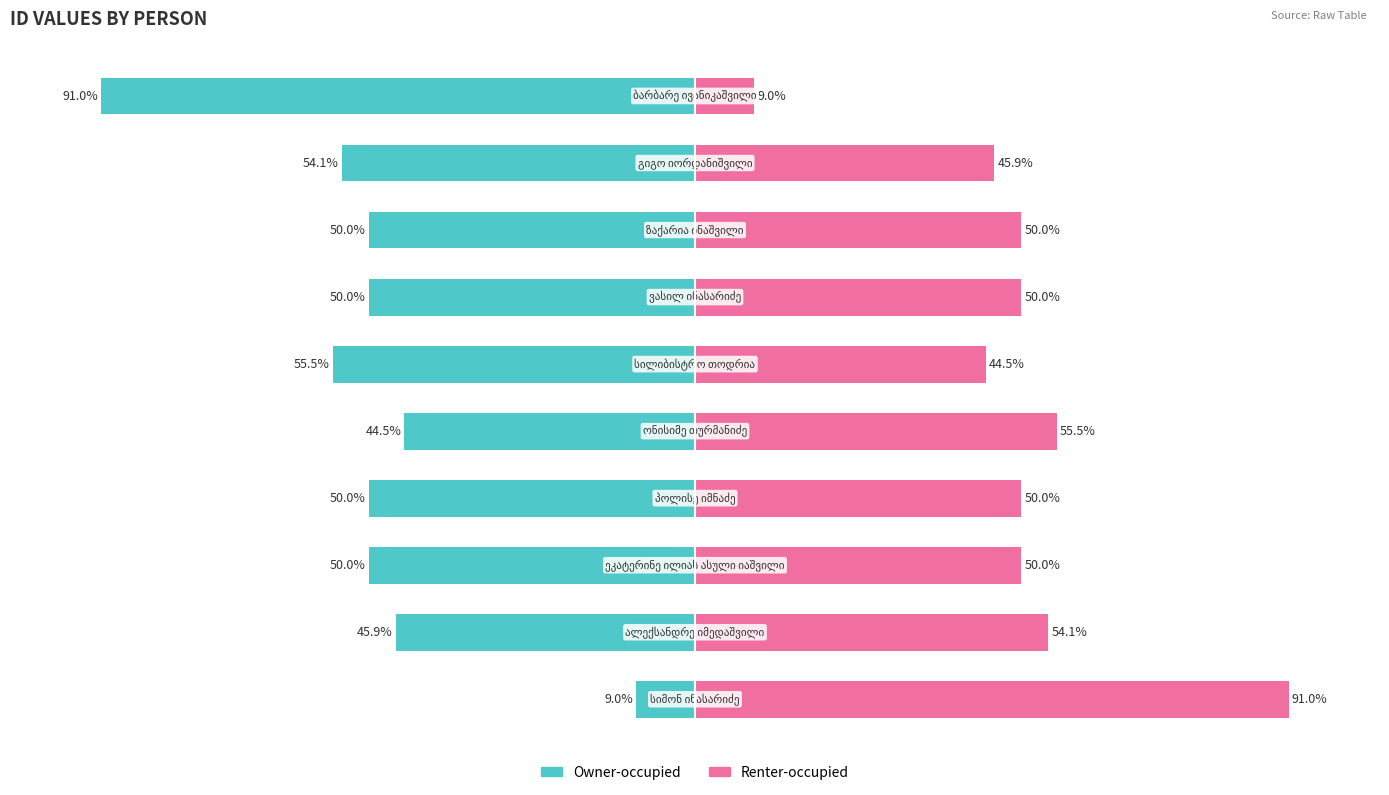

The value of Owner-occupied at 5 is -55.5. True or false?

True